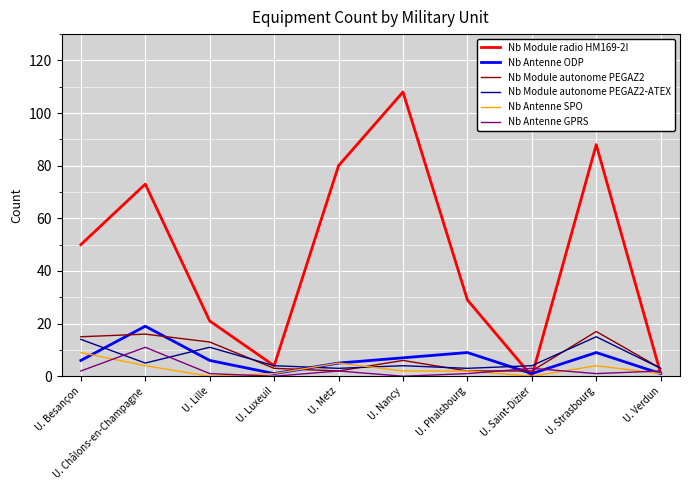

Which series has the largest total across all categories?

Nb Module radio HM169-2I